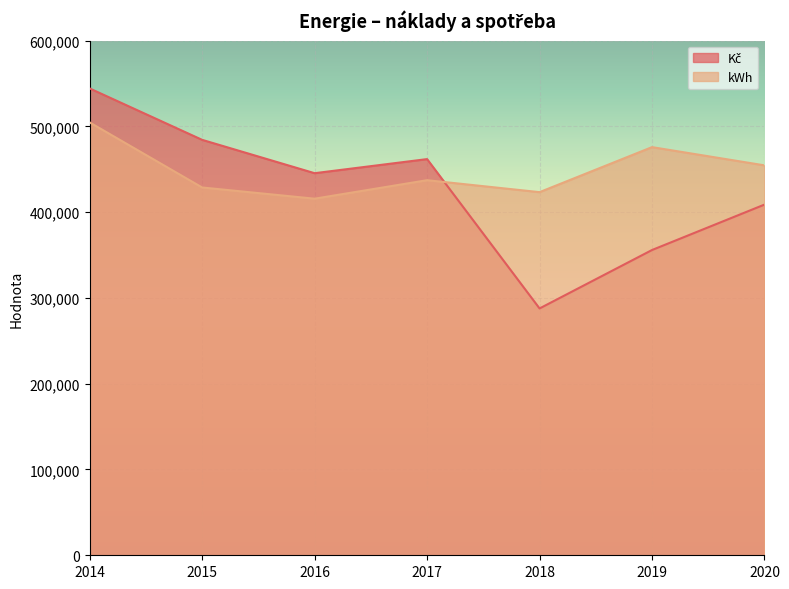

Where is the first local maximum for kWh?

2017